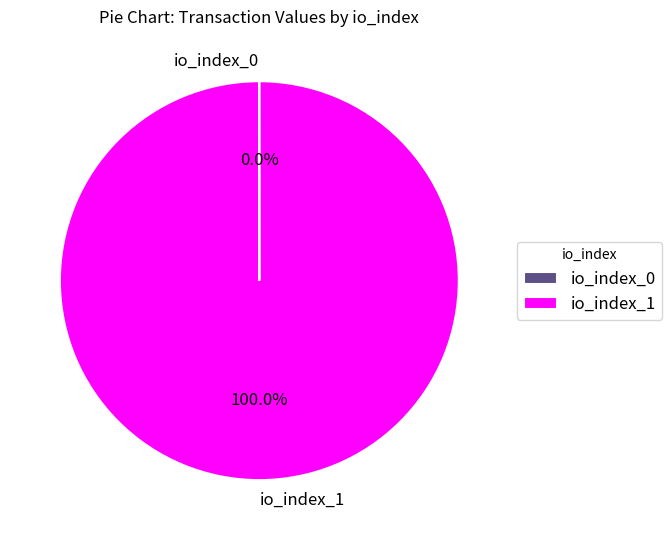

Is there a majority slice in this chart?

Yes